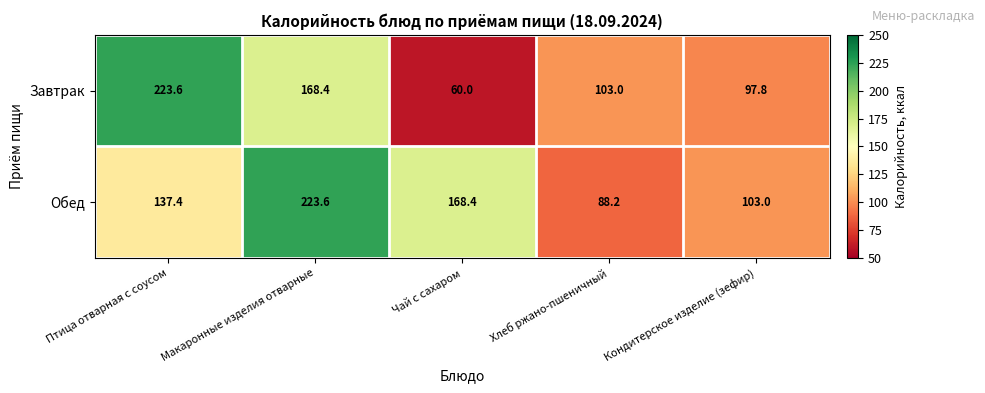

Is it true that Обед equals 156.1 at Хлеб ржано-пшеничный?

False